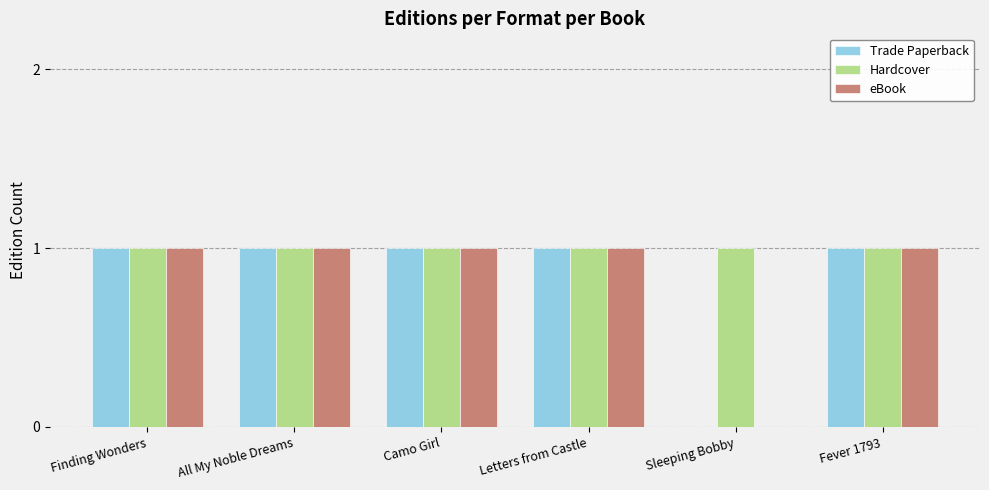

The Hardcover series shows 1 at All My Noble Dreams. True or false?

True